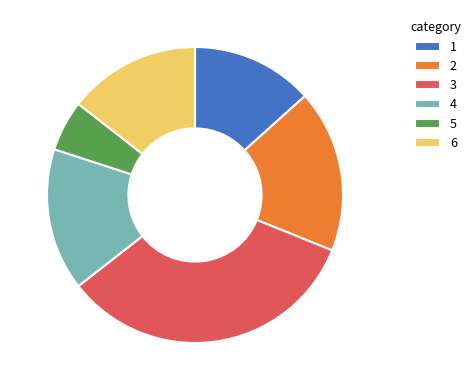

What is the smallest slice in the pie chart?

5